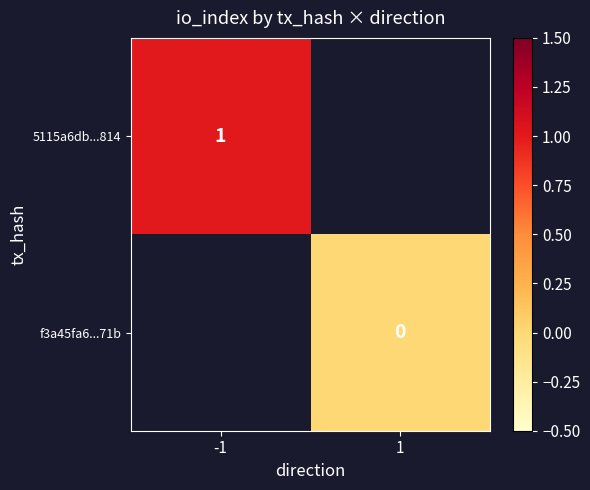

The 5115a6db...814 series shows 0 at -1. True or false?

False